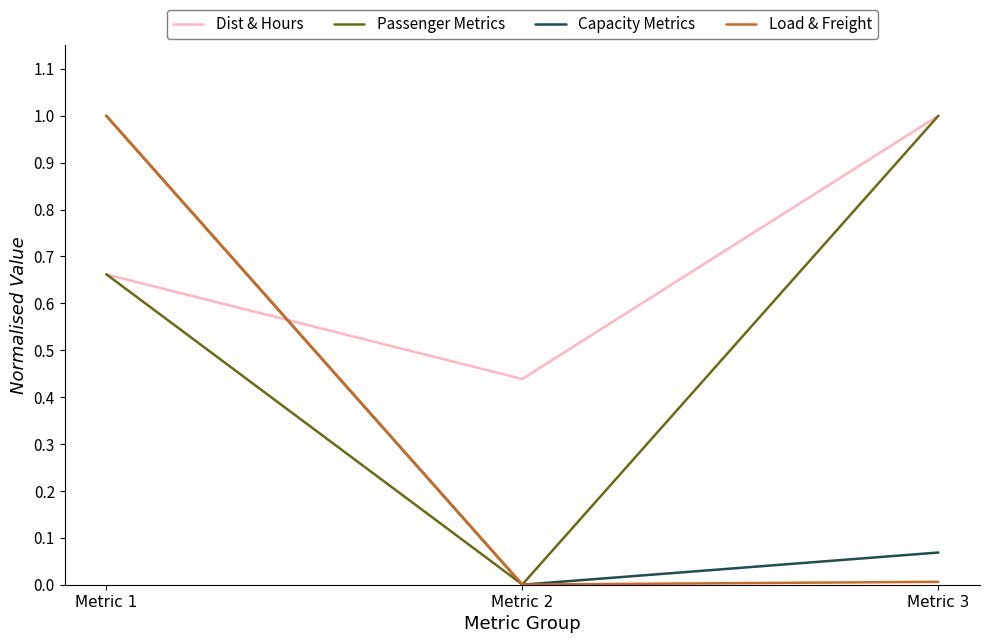

What is the difference between the maximum and second lowest values in the Dist & Hours series?

0.3